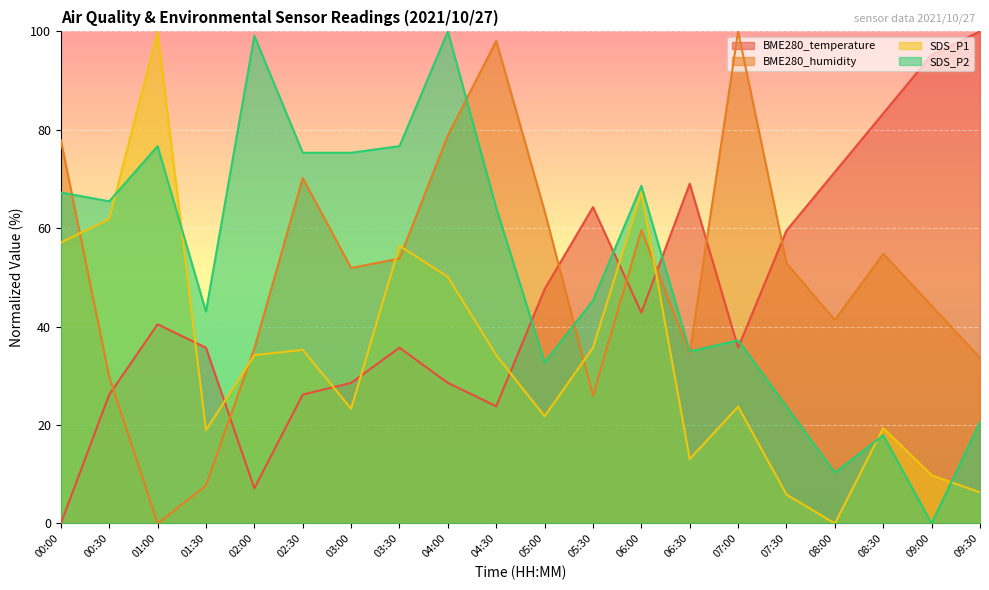

What is the label of the 15th point from the left?

07:00